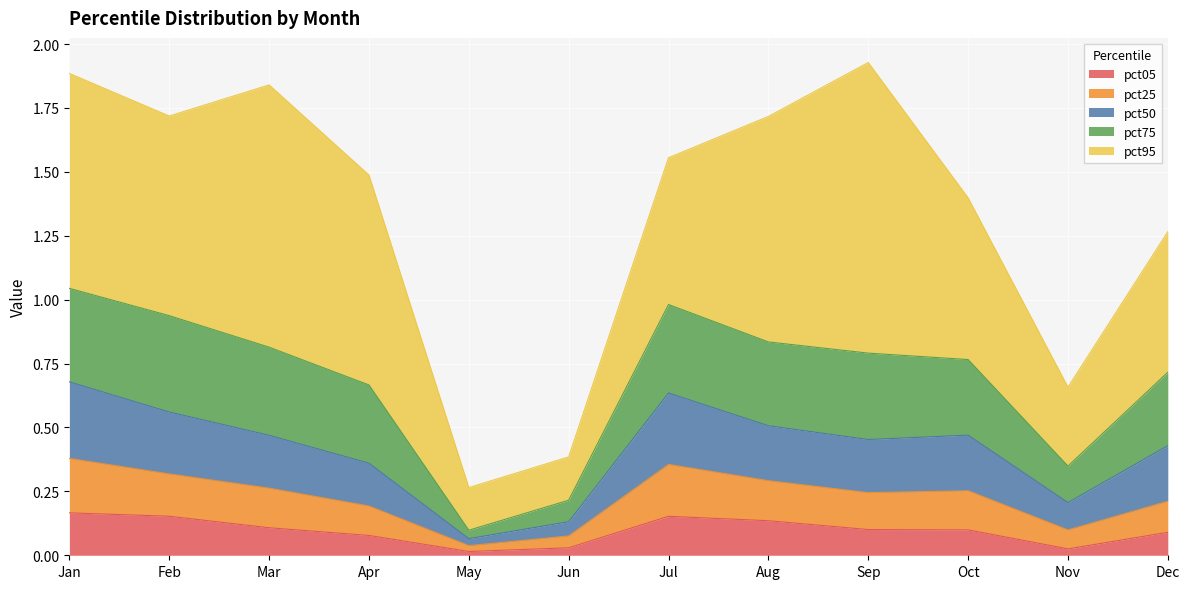

At which category does pct25 reach its first local valley?

May